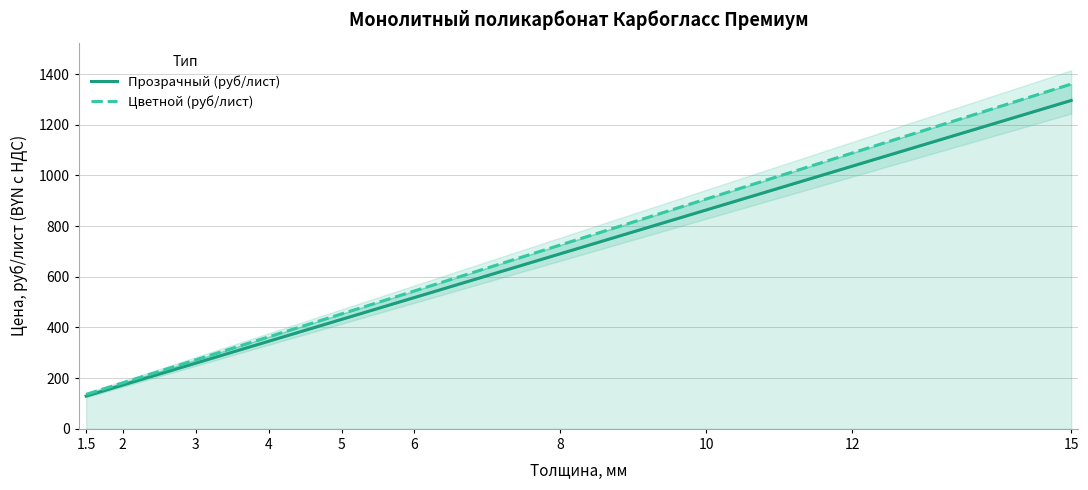

True or false: Цветной (руб/лист) and Прозрачный (руб/лист) intersect in this chart.

False